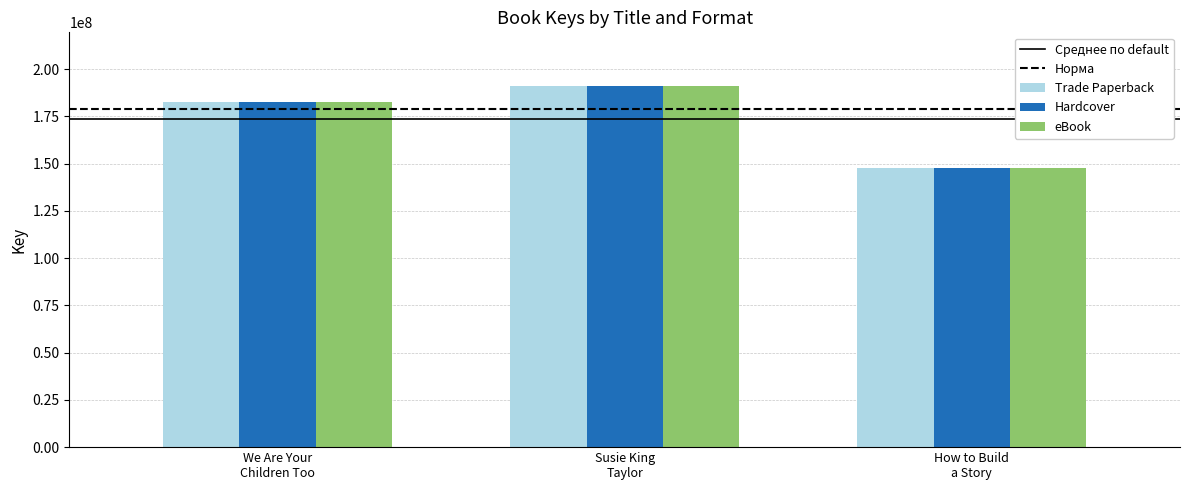

How many bars are there in each group?

3